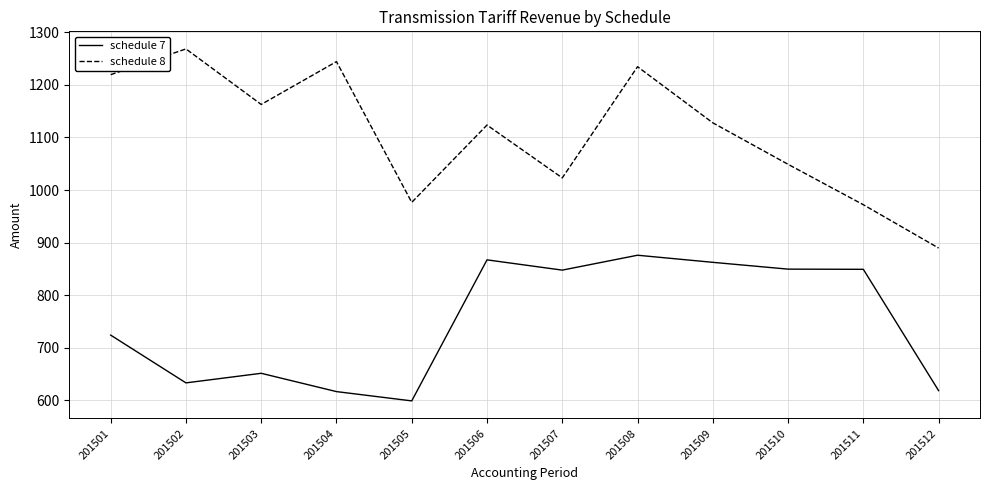

Which series has the largest total across all categories?

schedule 8